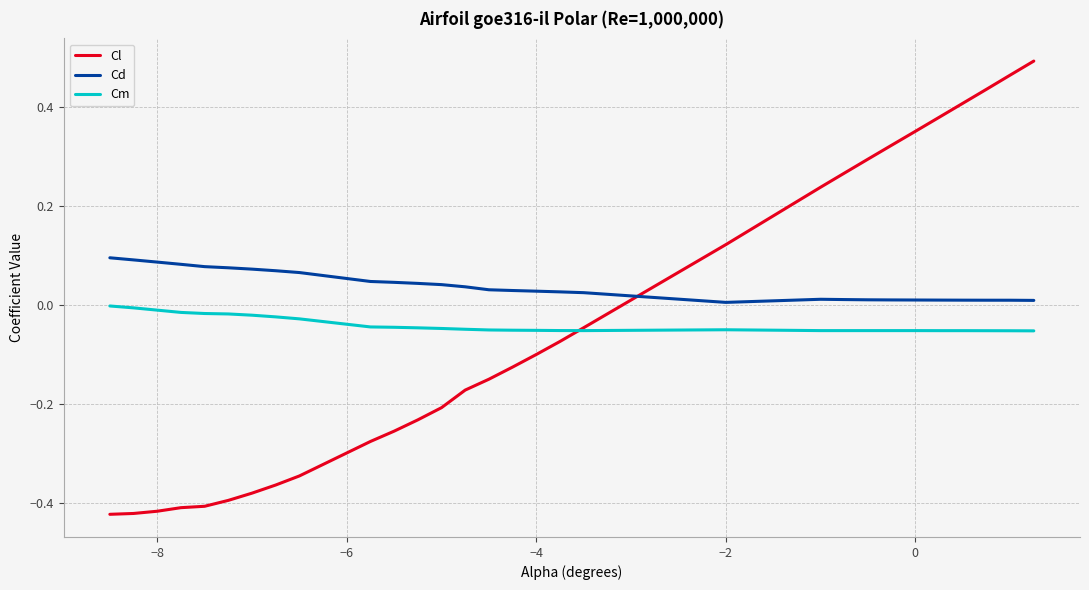

How many intersections are there between Cd and Cl?

1